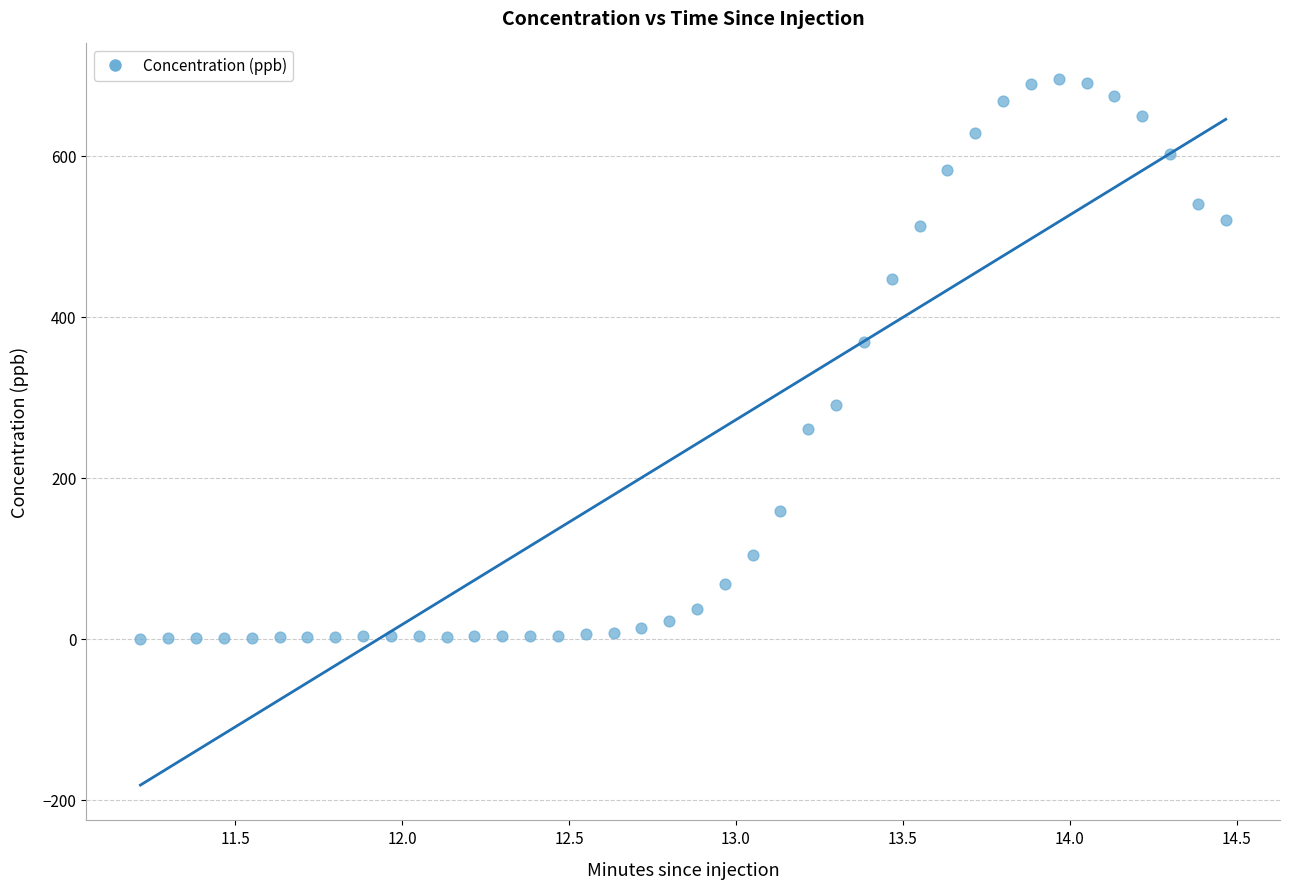

What is the range of Y values (max minus min)?

695.4